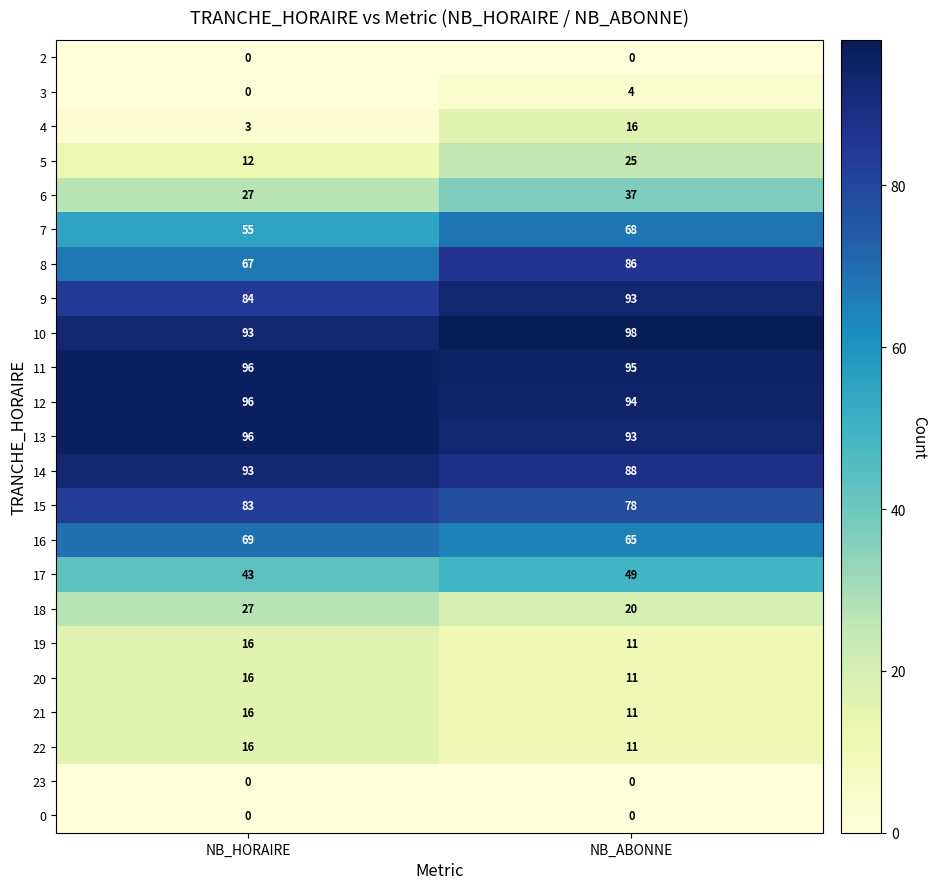

What is the difference between the 17 values at NB_HORAIRE and NB_ABONNE?

6